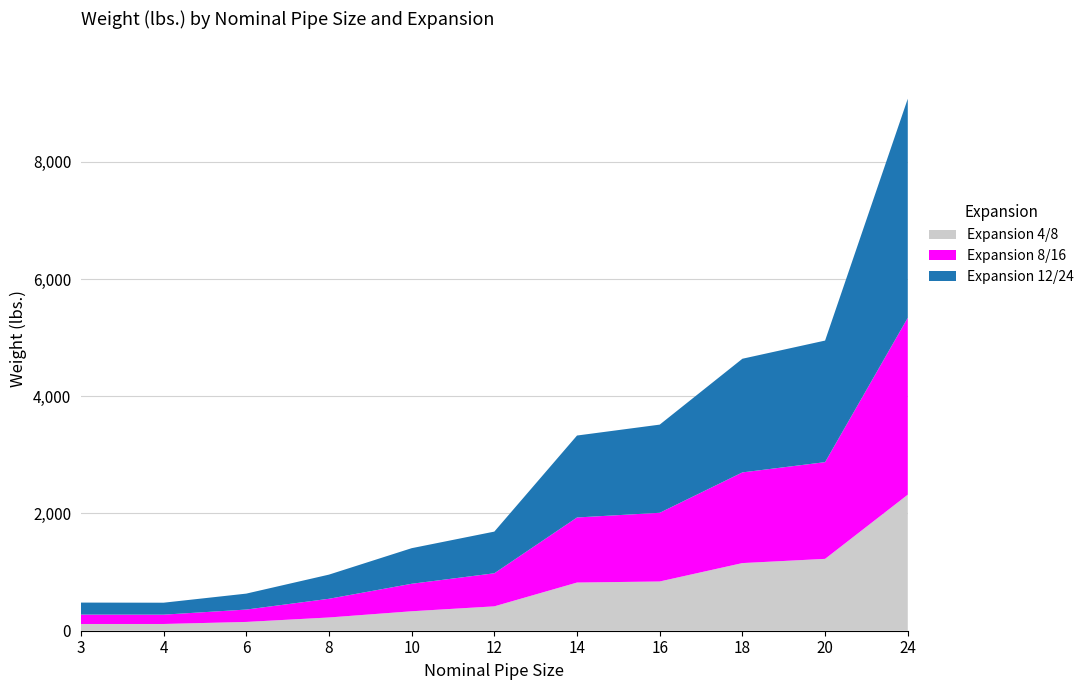

Reading right to left, extract all data points from this chart.

Expansion 4/8: 24=2321	20=1226	18=1154	16=840	14=822	12=416	10=332	8=226	6=150	4=115	3=115
Expansion 8/16: 24=3018	20=1650	18=1547	16=1172	14=1110	12=564	10=469	8=319	6=211	4=159	3=160
Expansion 12/24: 24=3737	20=2074	18=1939	16=1504	14=1398	12=711	10=607	8=412	6=272	4=204	3=205